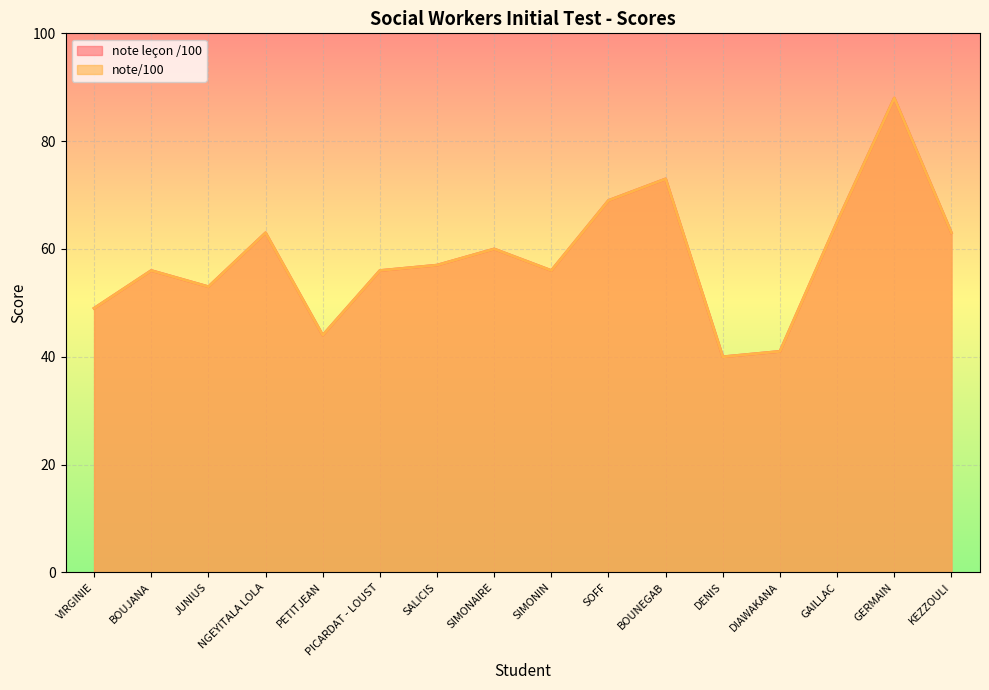

What is the label of the 12th point from the right?

PETITJEAN